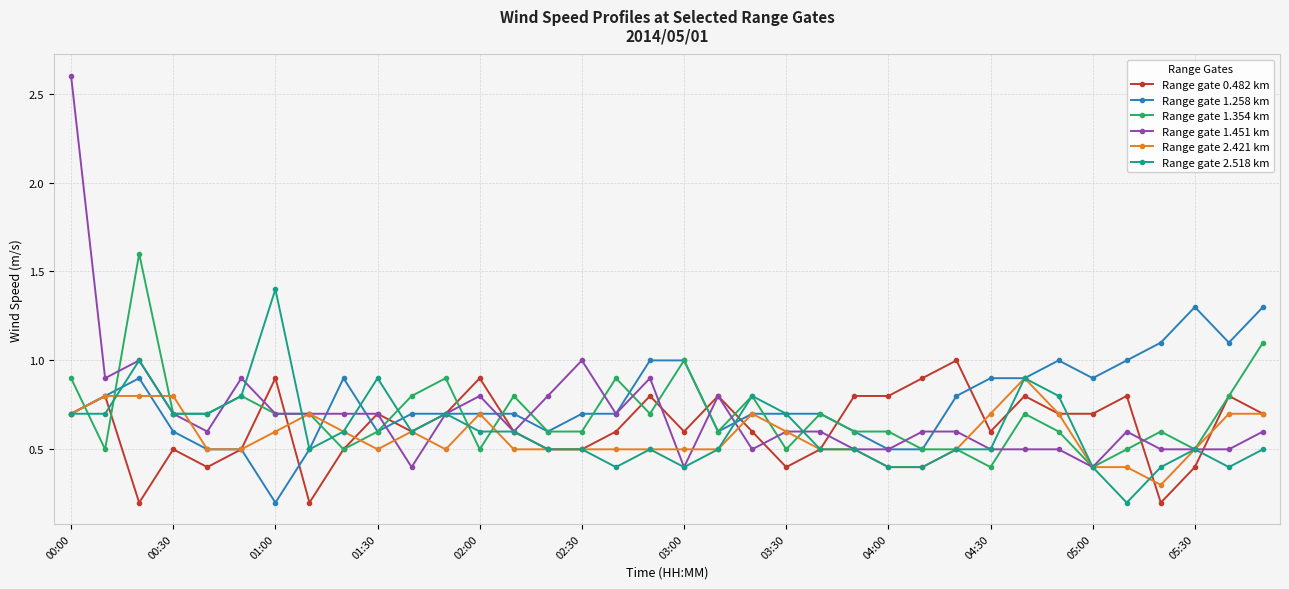

What are all the series names shown in the legend?

Range gate 0.482 km, Range gate 1.258 km, Range gate 1.354 km, Range gate 1.451 km, Range gate 2.421 km, Range gate 2.518 km